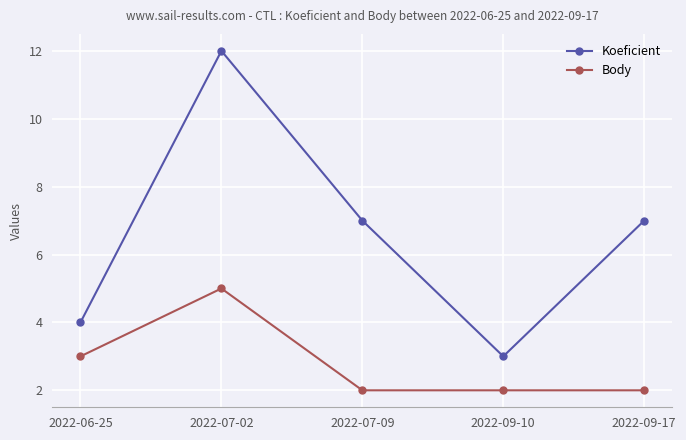

What is the label of the 5th point from the left?

2022-09-17